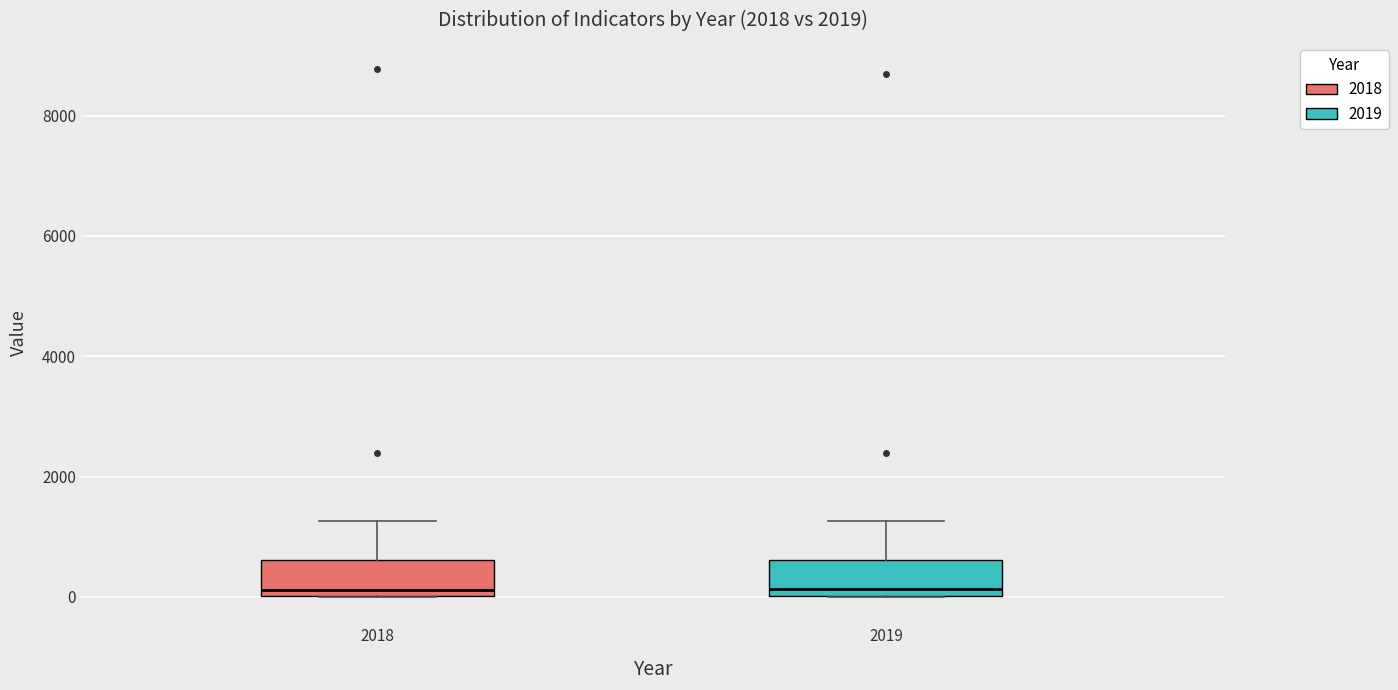

Where does the median line of the box at x = 2018 sit on the y-axis? The values are not printed on the chart, so give them approximately, as read against the axis.

200